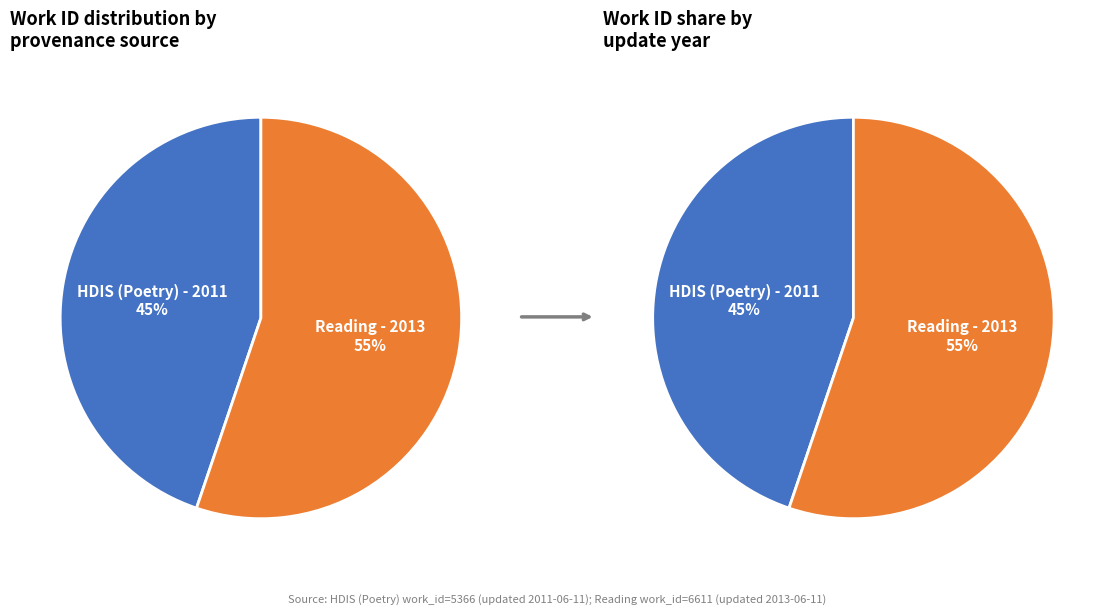

Which slice is the smallest?

HDIS (Poetry) - 2011